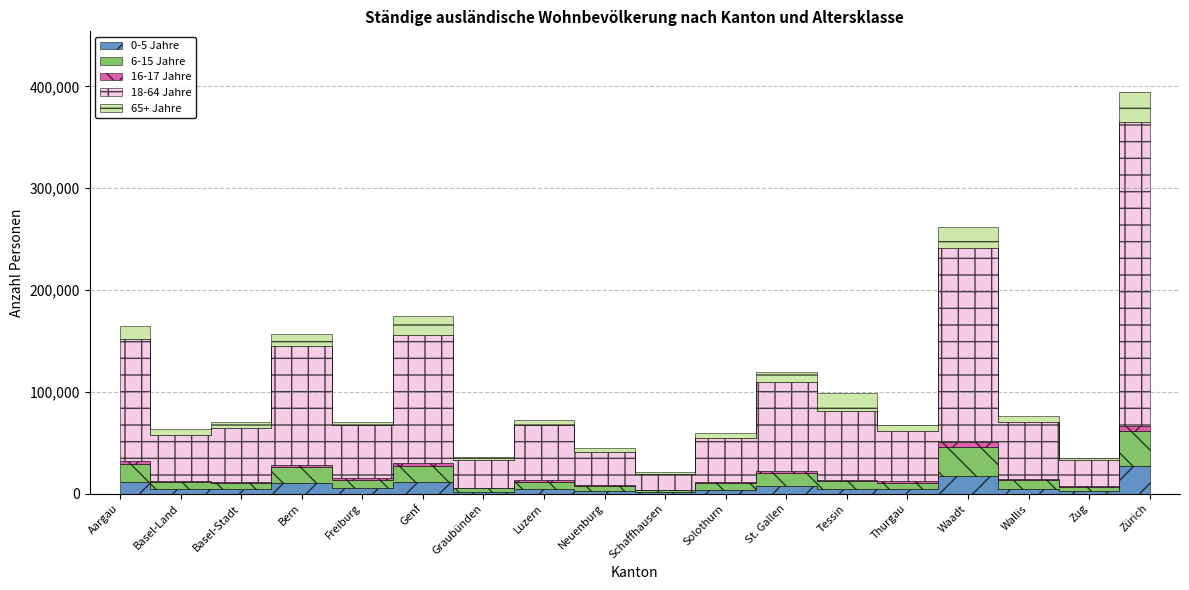

What is the label of the 13th point from the left?

Tessin